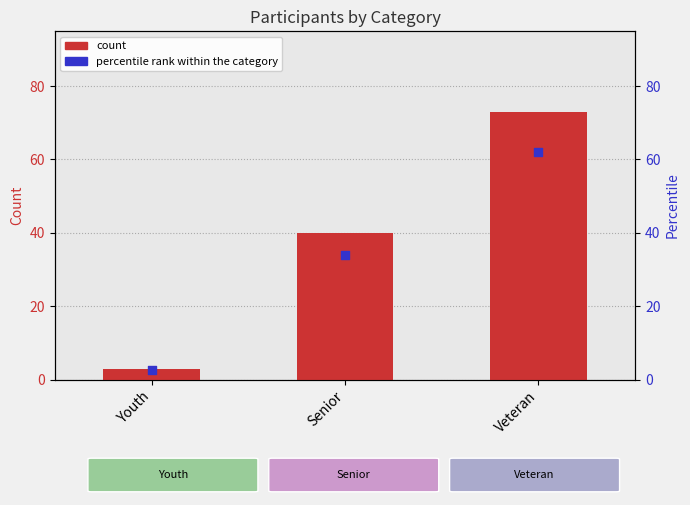

Which series has the widest spread of Y values?

count